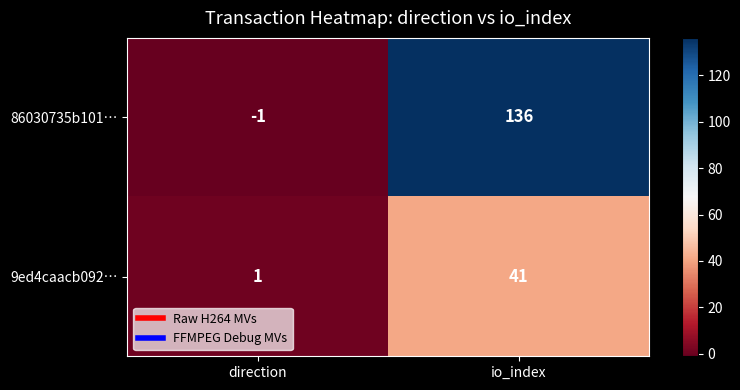

Is it true that 86030735b101… equals -2 at direction?

False